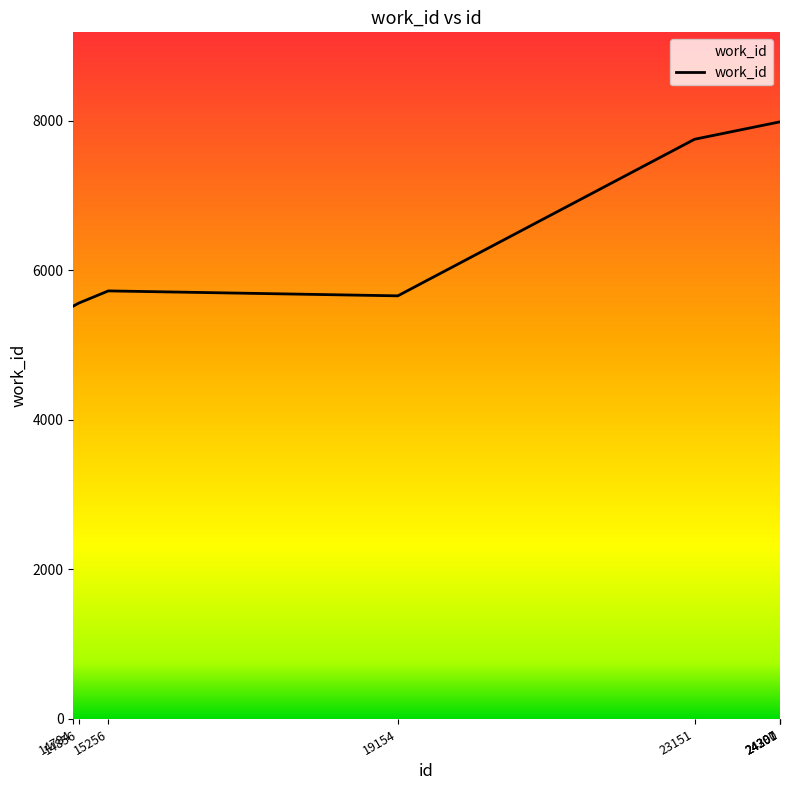

What is the sum of the values at 14856 and 24297?

13544